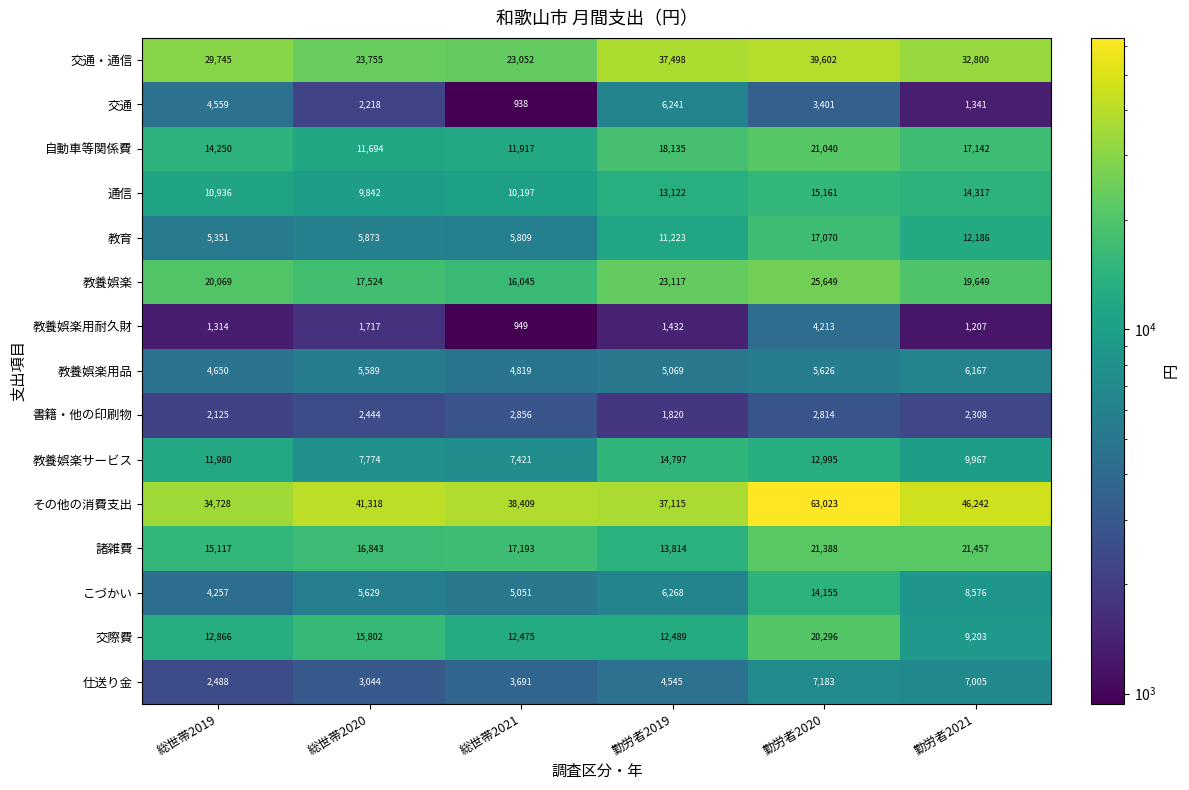

What is the spread (max minus min) of values at 勤労者2019?

36066